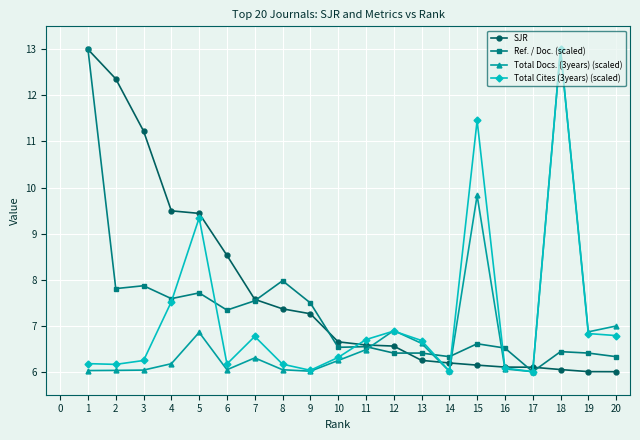

What is the maximum value for Total Docs. (3years) (scaled)?

13.0